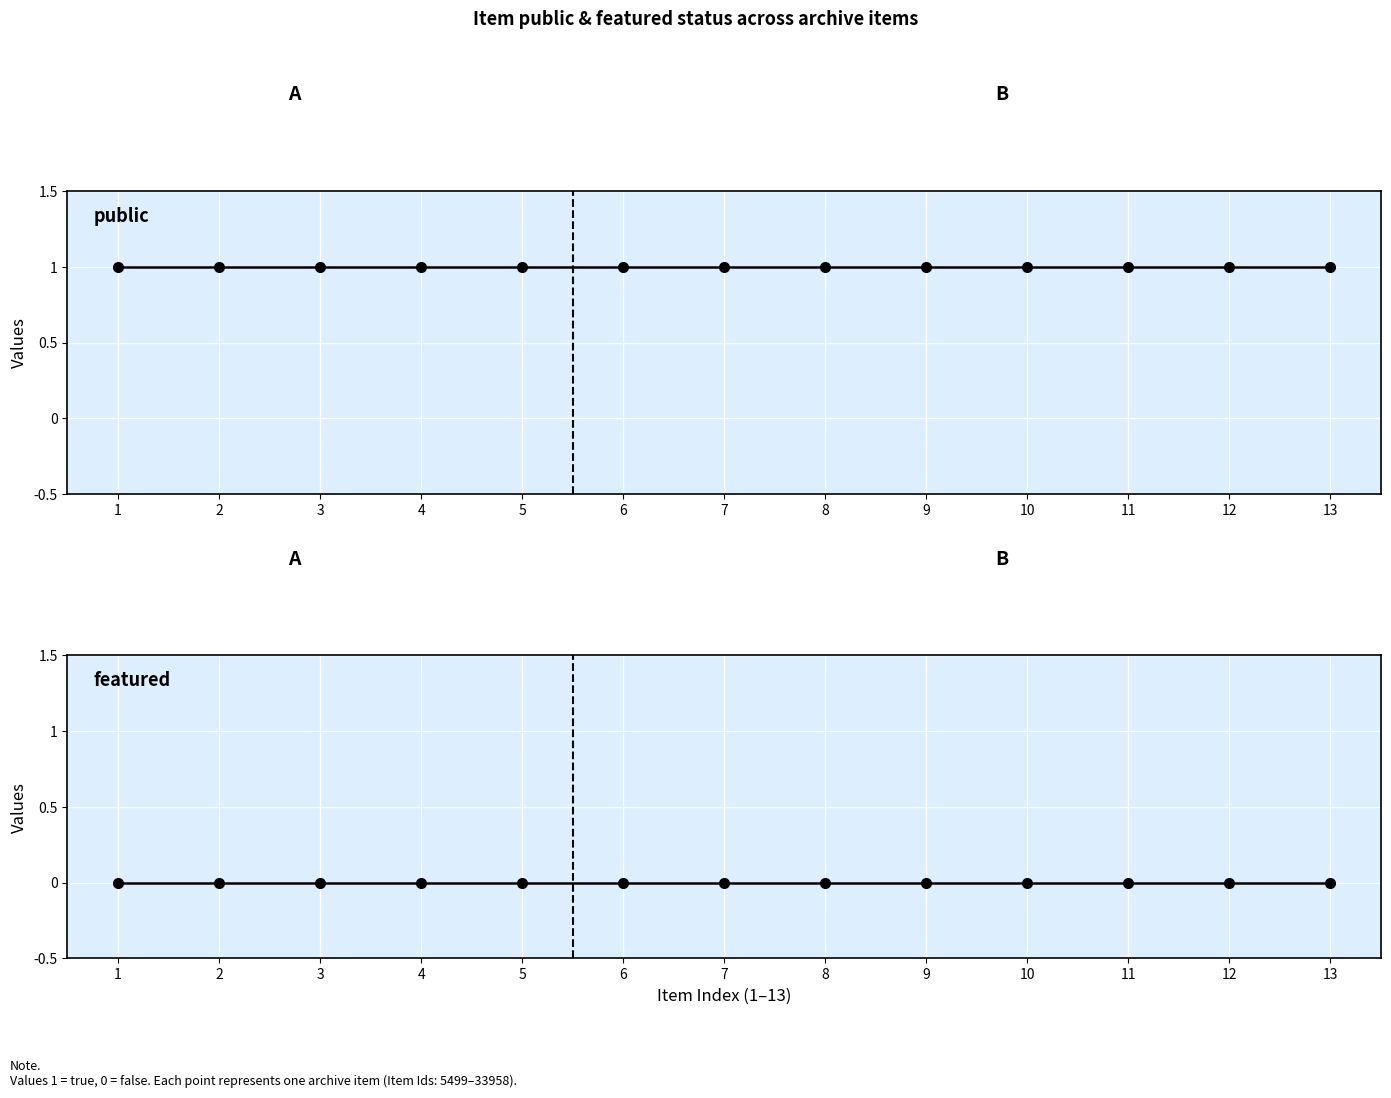

Reading left to right, transcribe all the data shown in this chart.

public: 1=1	2=1	3=1	4=1	5=1	6=1	7=1	8=1	9=1	10=1	11=1	12=1	13=1
featured: 1=0	2=0	3=0	4=0	5=0	6=0	7=0	8=0	9=0	10=0	11=0	12=0	13=0